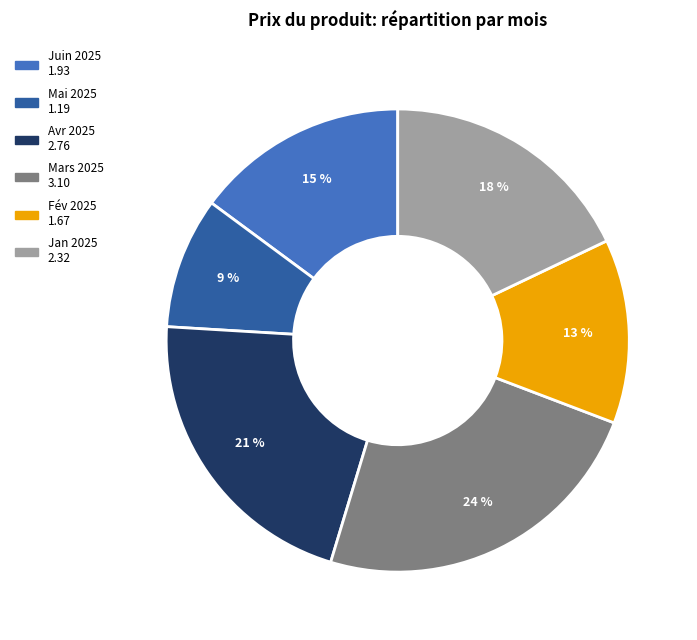

Does any single category account for the majority?

No